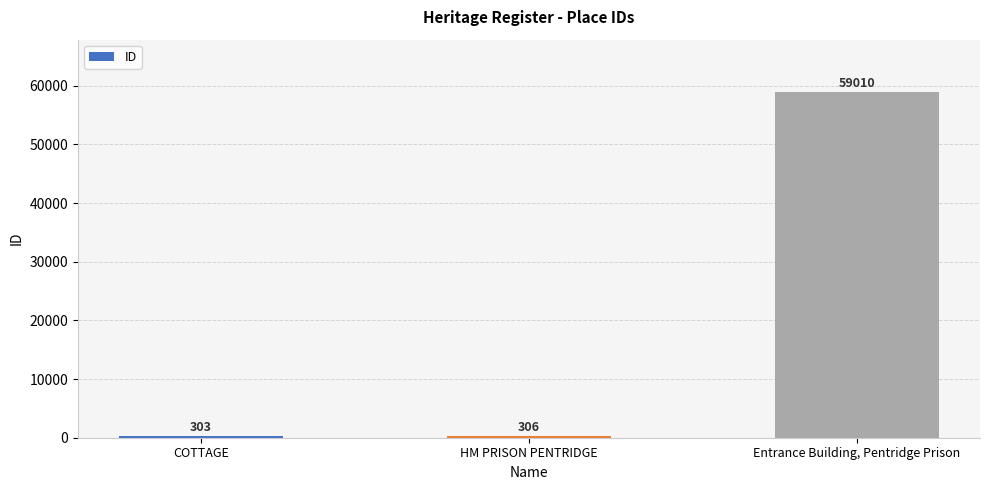

Reading left to right, list all the values displayed in this chart.

303	306	59010